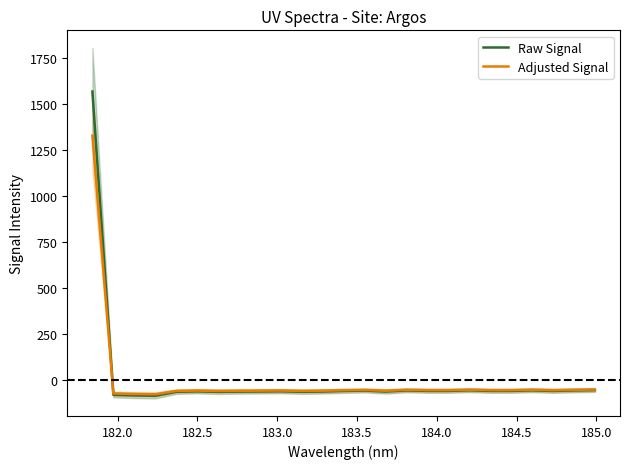

Is it true that Adjusted Signal equals -82.8 at 19?

False